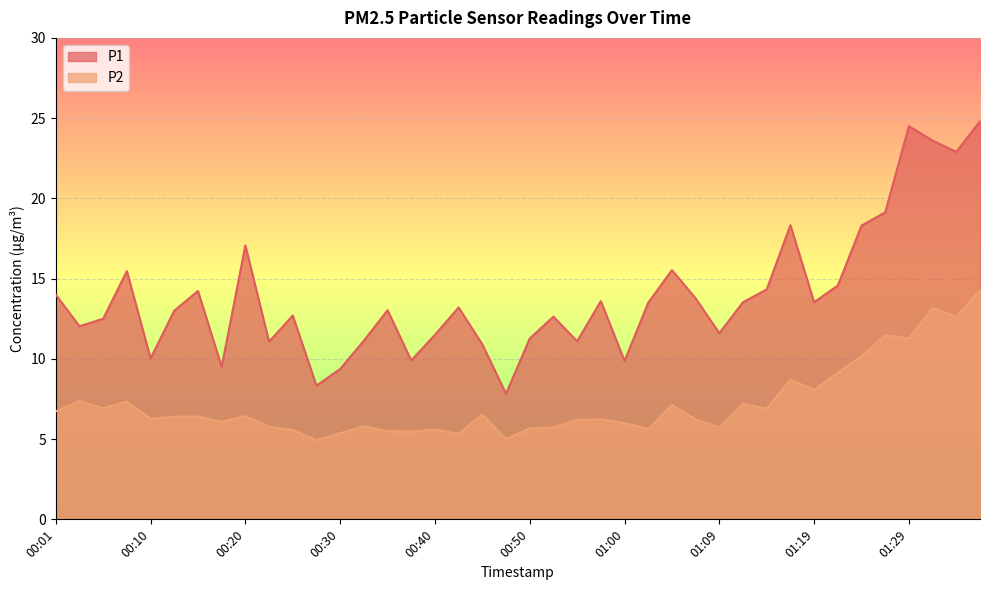

What is the total value across all series at 01:14?

21.2